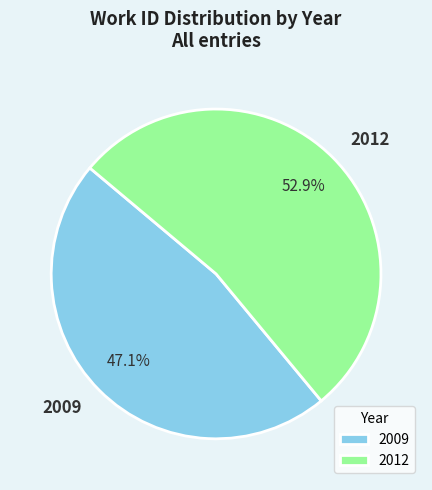

What is the total percentage of 2009 and 2012?

100.0%